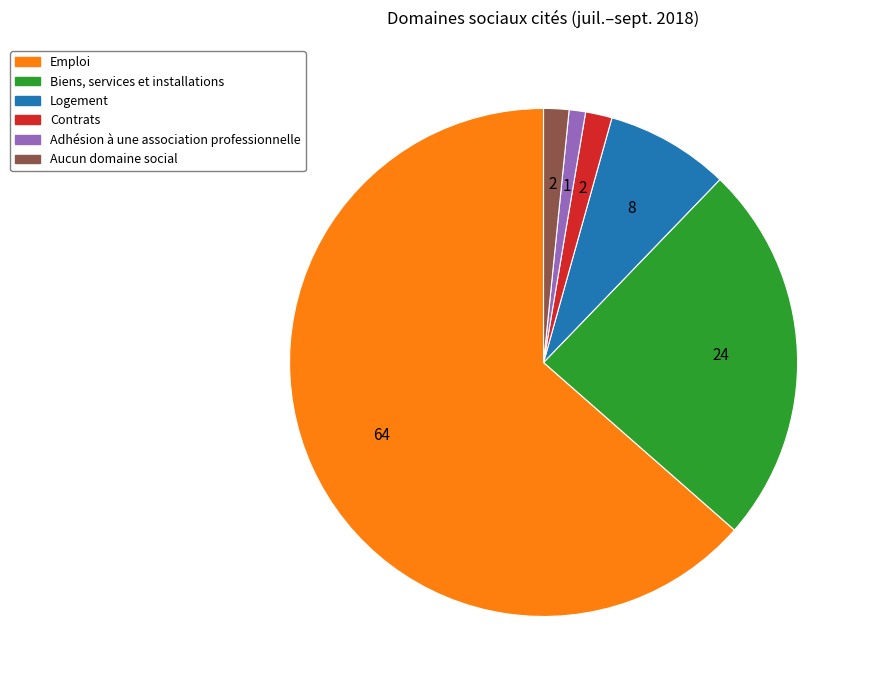

Is it true that Contrats is 2% of the pie?

True